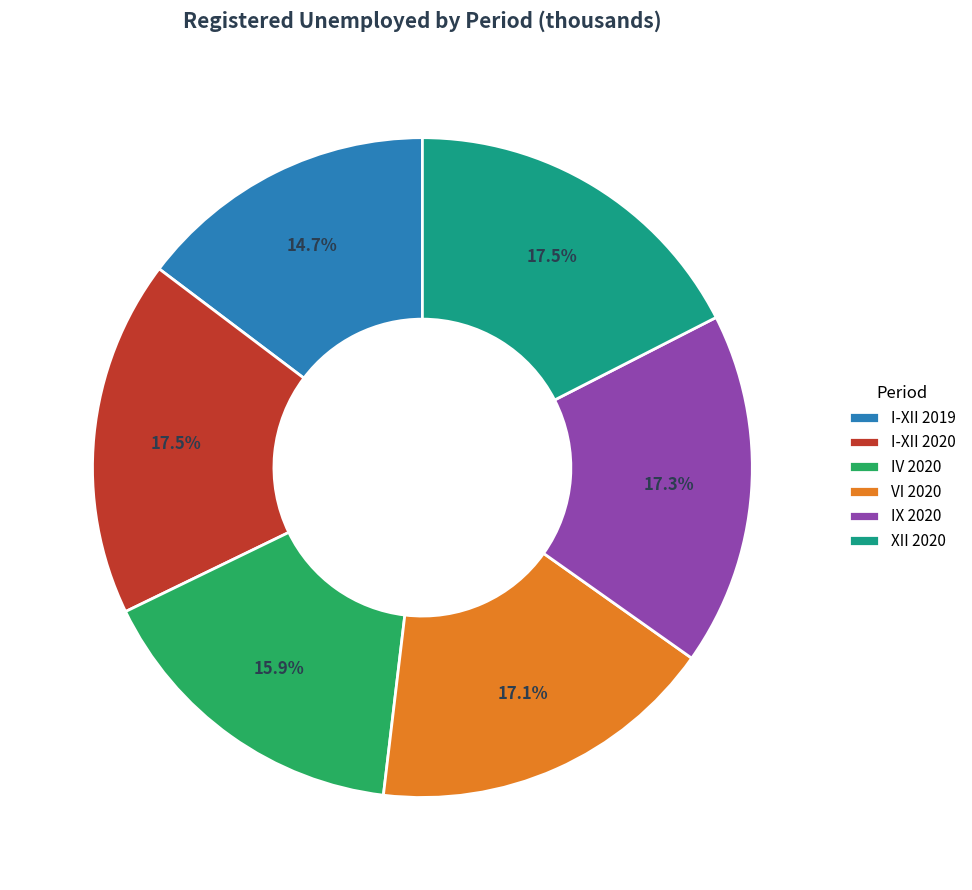

Which category has the smallest portion of the pie?

I-XII 2019